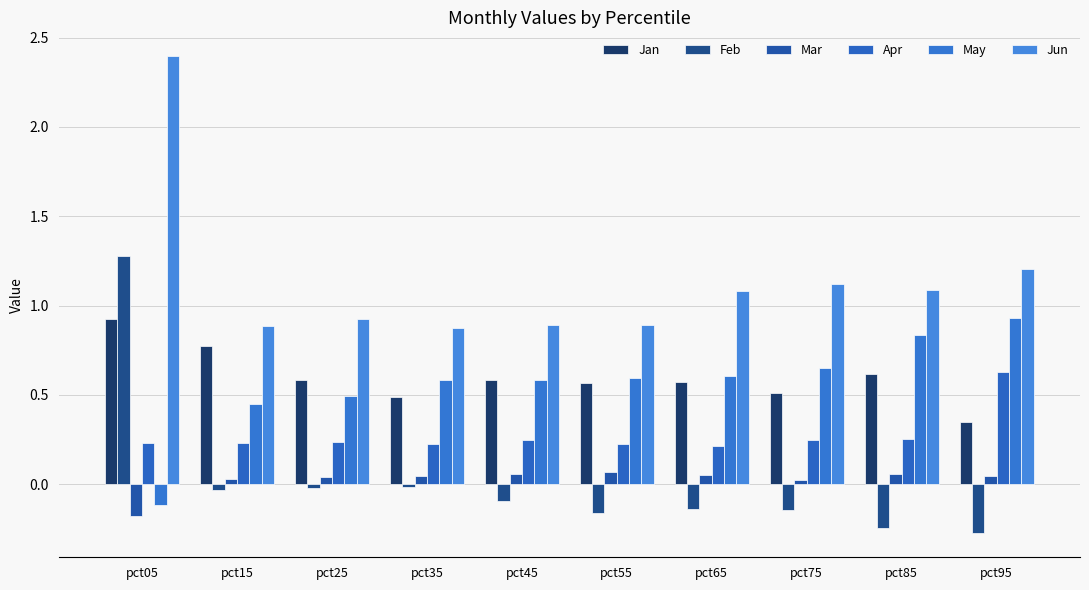

Does the chart contain stacked bars?

No